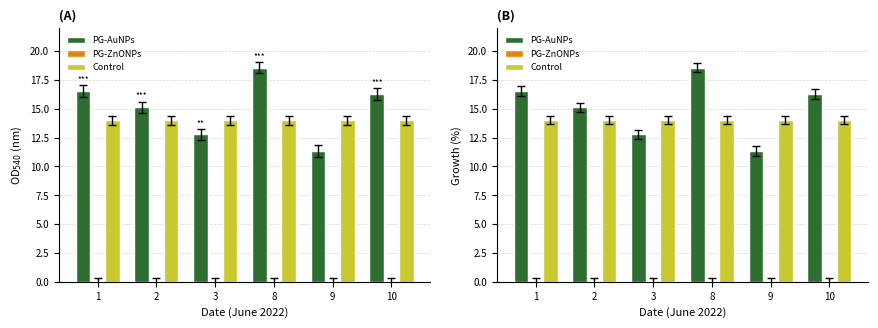

Reading left to right, what are all the values shown in this chart?

PG-AuNPs: 1=16.5	2=15.1	3=12.8	8=18.6	9=11.3	10=16.3
PG-ZnONPs: 1=0.0	2=0.0	3=0.0	8=0.0	9=0.0	10=0.0
Control: 1=14.0	2=14.0	3=14.0	8=14.0	9=14.0	10=14.0